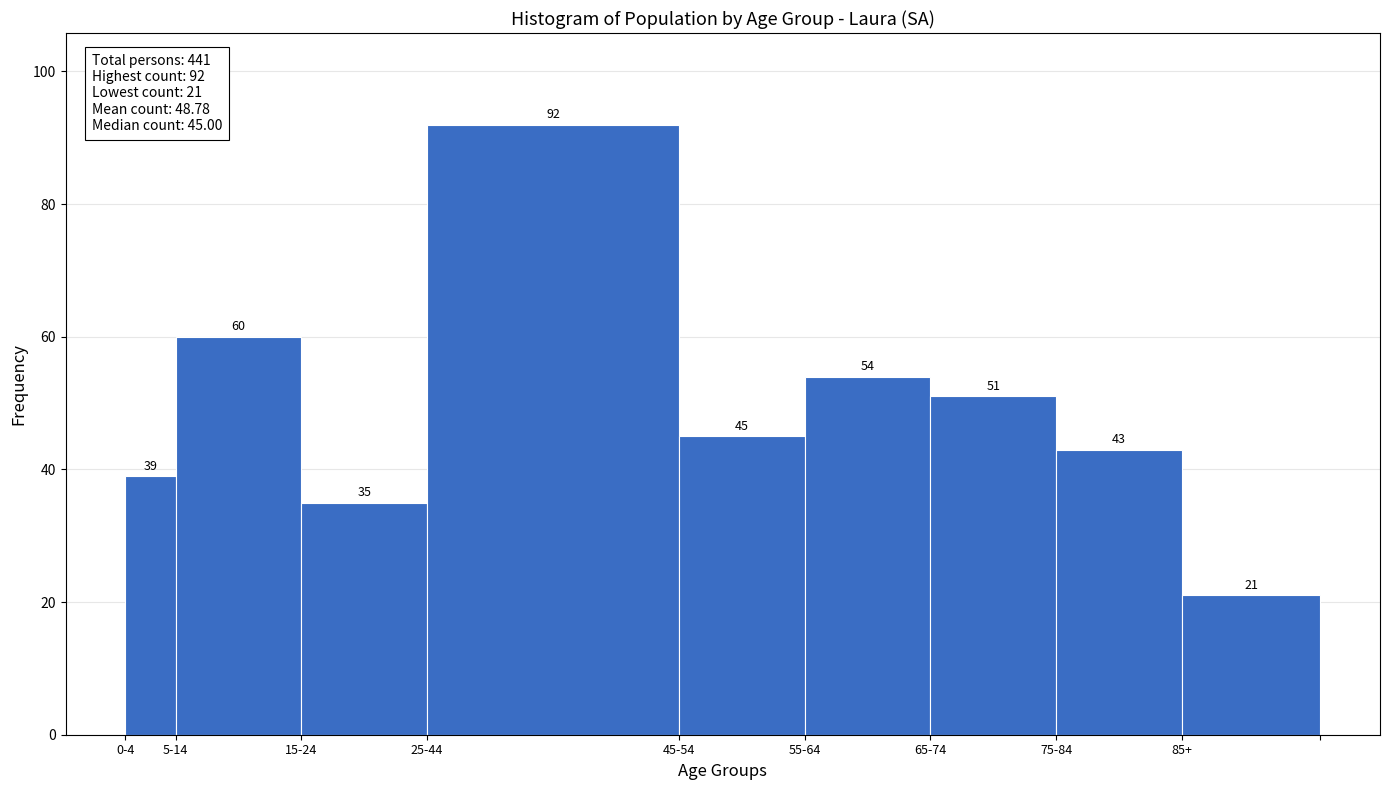

Reading right to left, what are all the values shown in this chart?

21	43	51	54	45	92	35	60	39